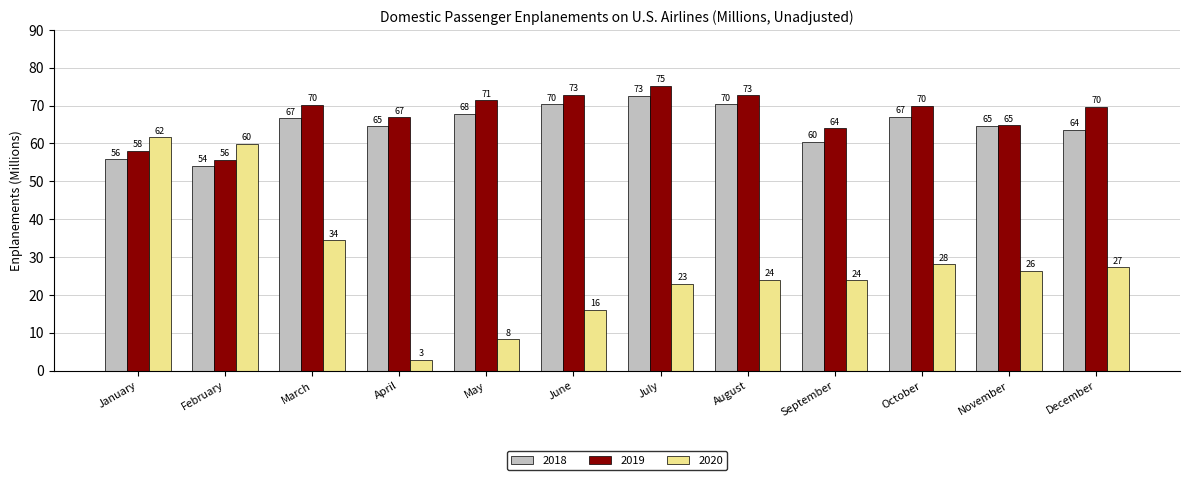

Where is 2018 nearest to the value 63?

December